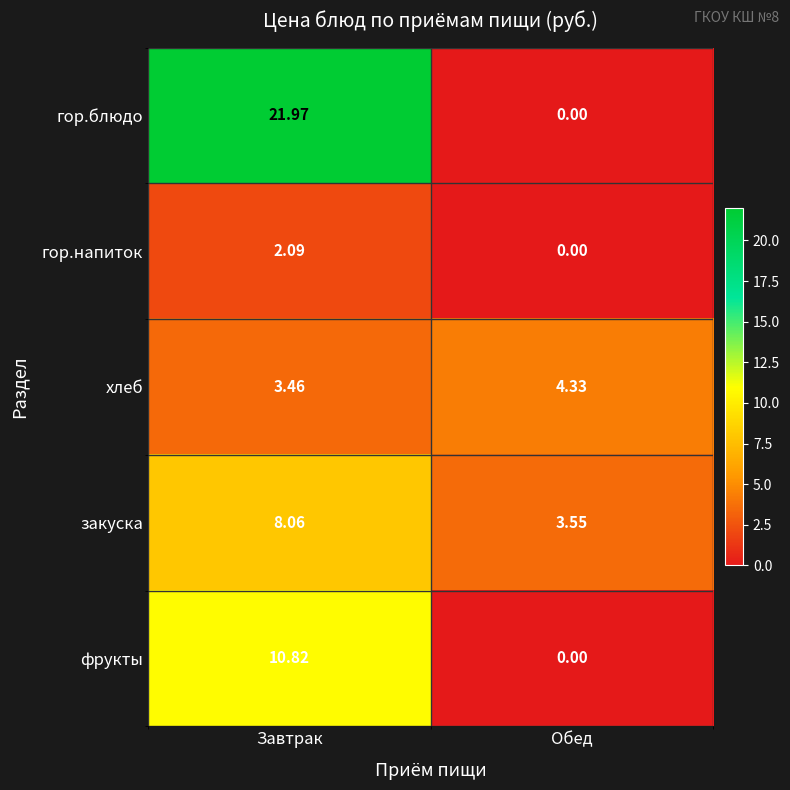

Rank the categories by хлеб value from lowest to highest.

Завтрак, Обед